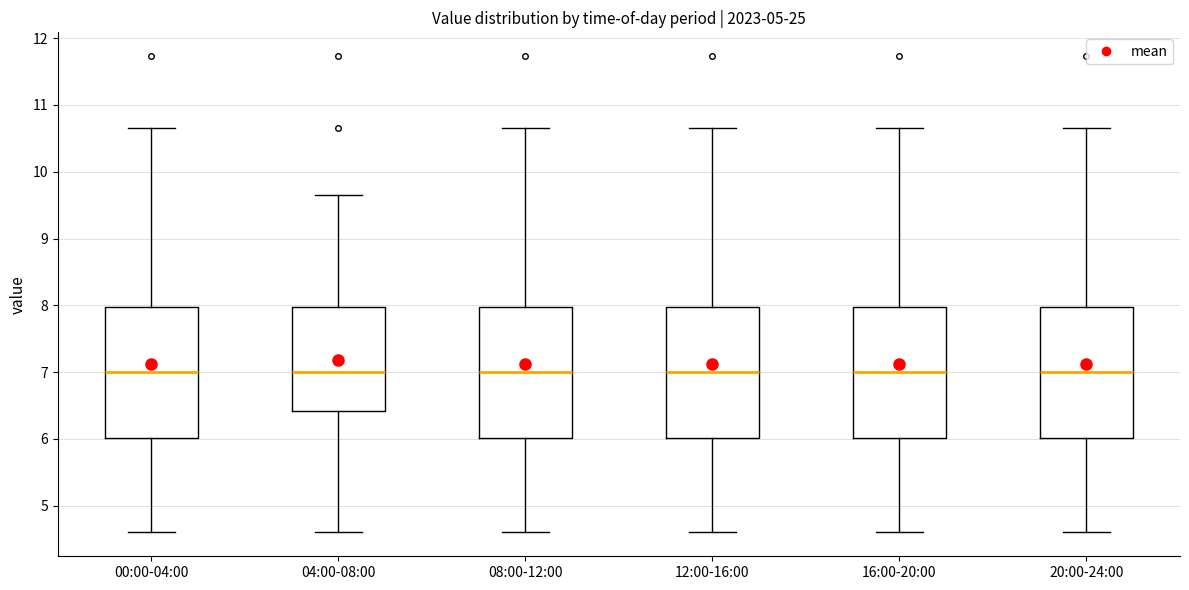

Reading left to right, read every box against the y-axis: the position of its median line, the range the box covers, and the ends of its whiskers. The values are not printed on the chart, so give them approximately, as read against the axis.

00:00-04:00: median 7.0, box 6.0 to 8.0, whiskers 4.6 to 10.7
04:00-08:00: median 7.0, box 6.4 to 8.0, whiskers 4.6 to 9.7
08:00-12:00: median 7.0, box 6.0 to 8.0, whiskers 4.6 to 10.7
12:00-16:00: median 7.0, box 6.0 to 8.0, whiskers 4.6 to 10.7
16:00-20:00: median 7.0, box 6.0 to 8.0, whiskers 4.6 to 10.7
20:00-24:00: median 7.0, box 6.0 to 8.0, whiskers 4.6 to 10.7